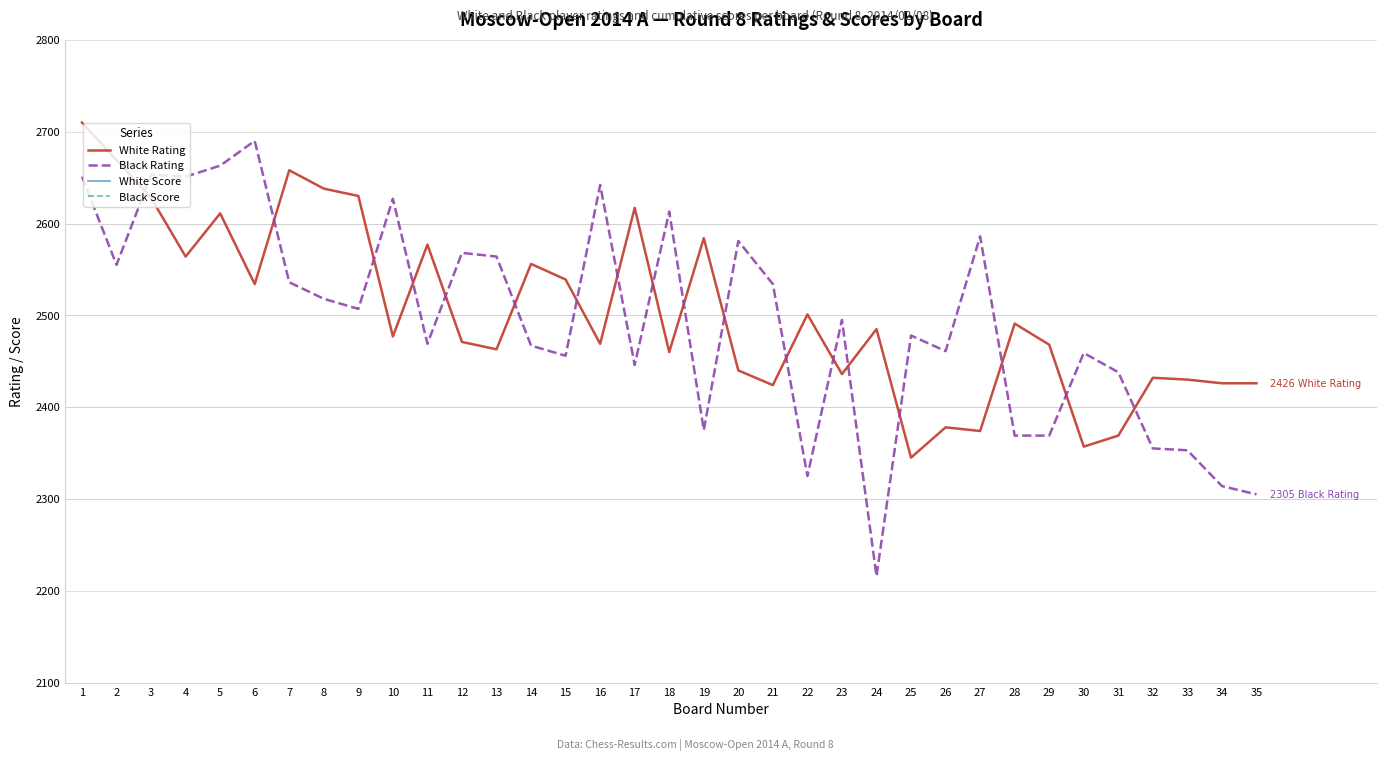

What is the value of the Black Score point at the 2nd from the left?

5.5